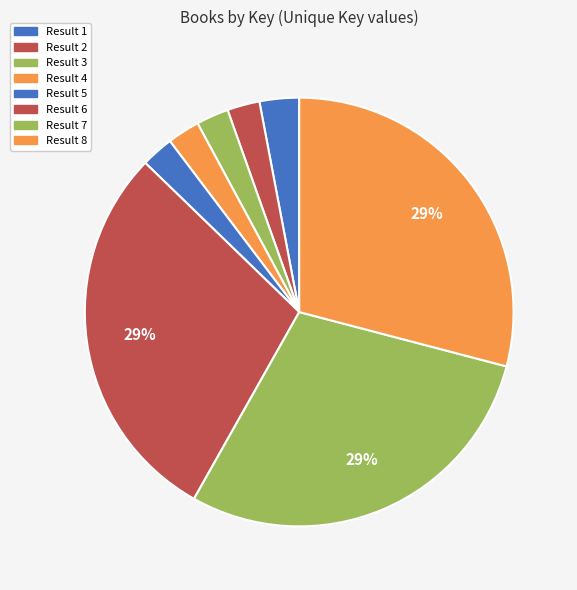

Count the number of slices in the pie.

8